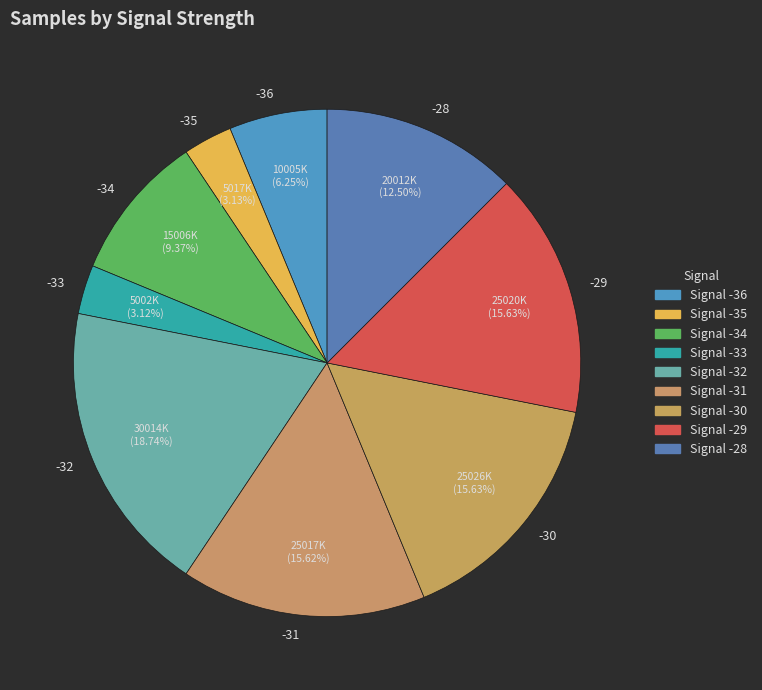

To the nearest percent, what is the average slice percentage?

11%